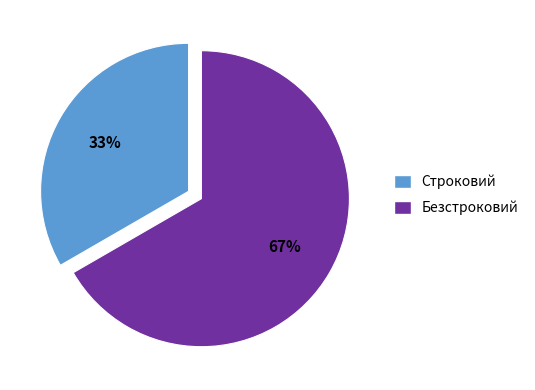

Approximately how many times larger is the value at Безстроковий compared to Строковий?

2.0